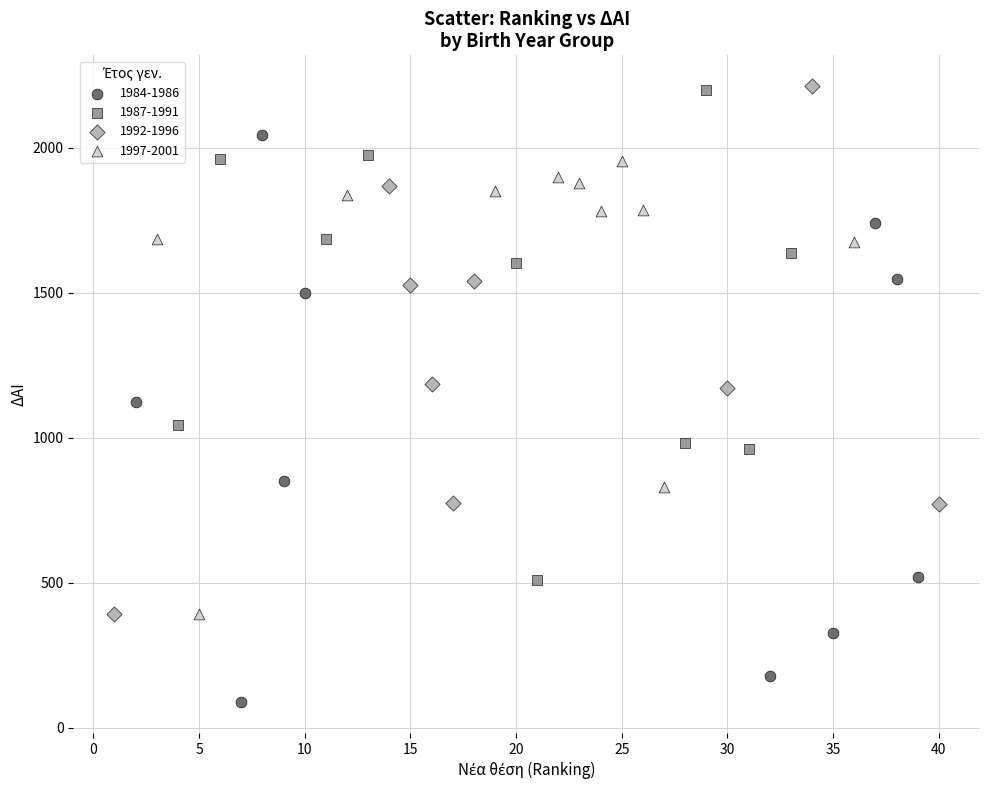

What are all the series names shown in the legend?

1984-1986, 1987-1991, 1992-1996, 1997-2001